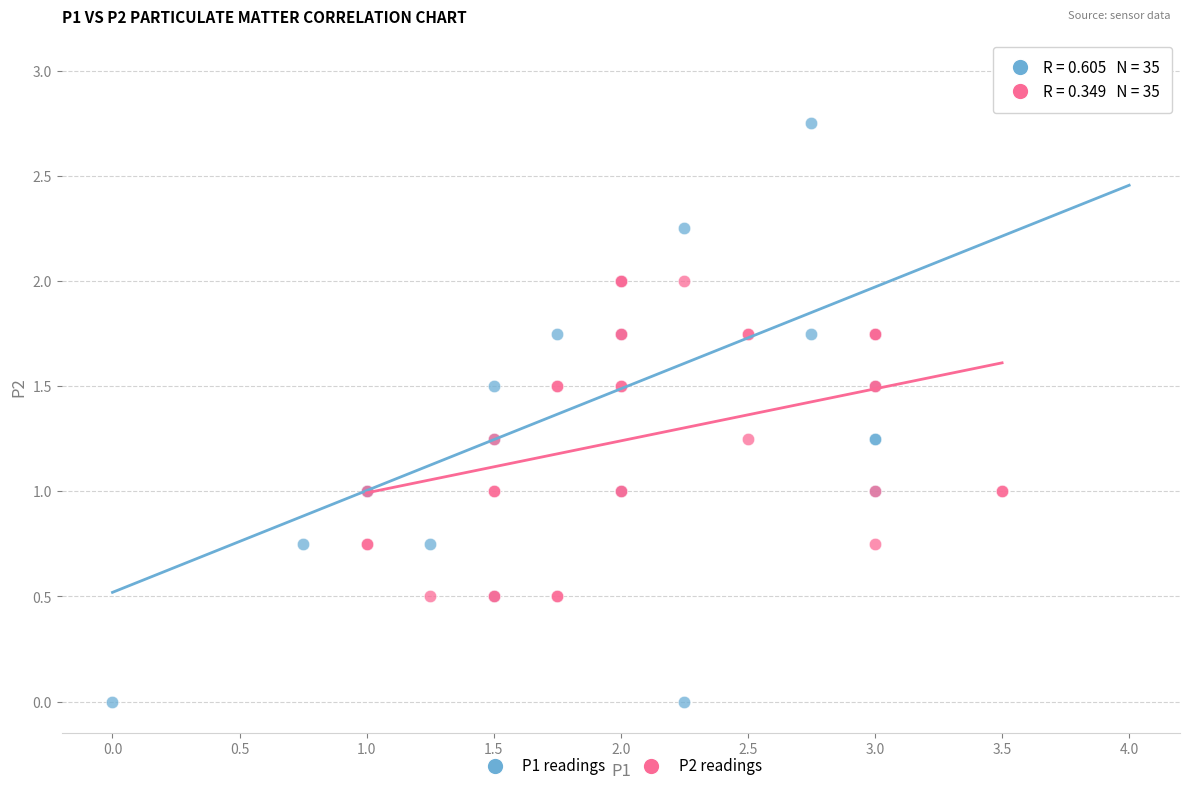

Which series has the largest Y range (max minus min)?

P1 readings